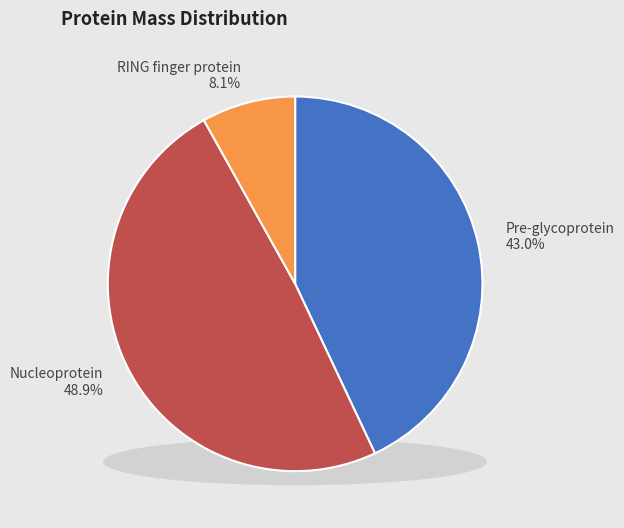

Is there a majority slice in this chart?

No